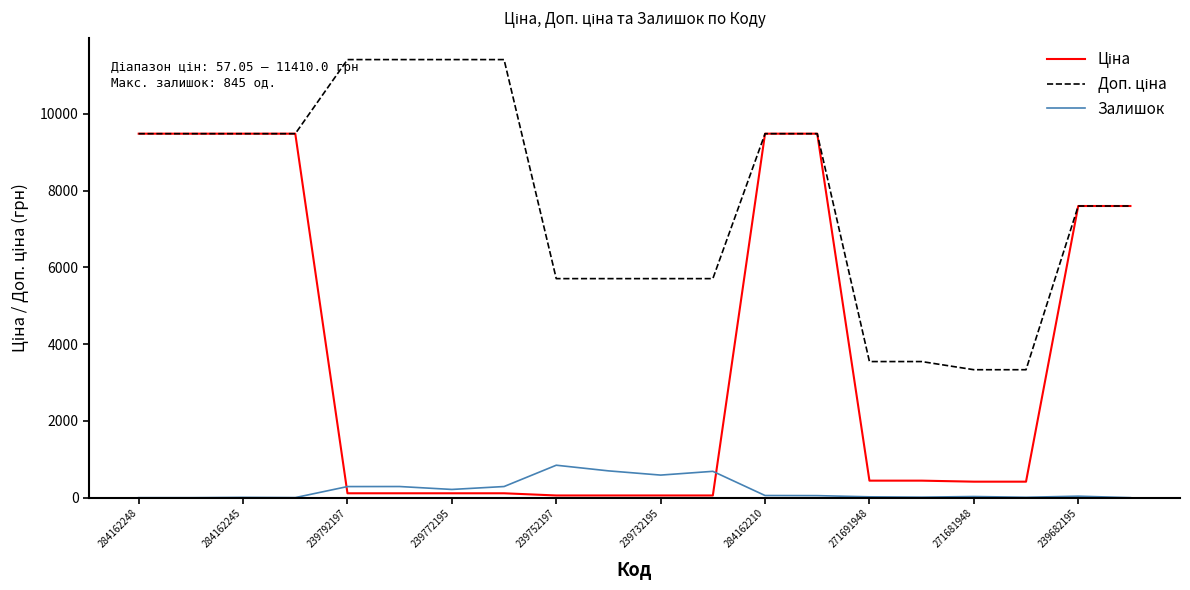

What is the greatest value displayed?

11410.0